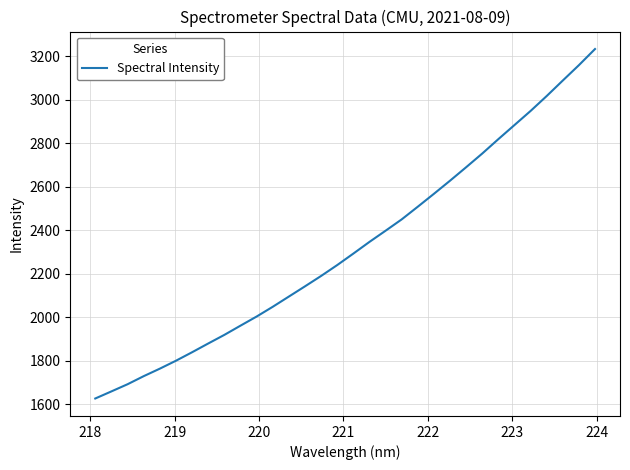

True or false: the data has more than 2 interior local peaks.

False